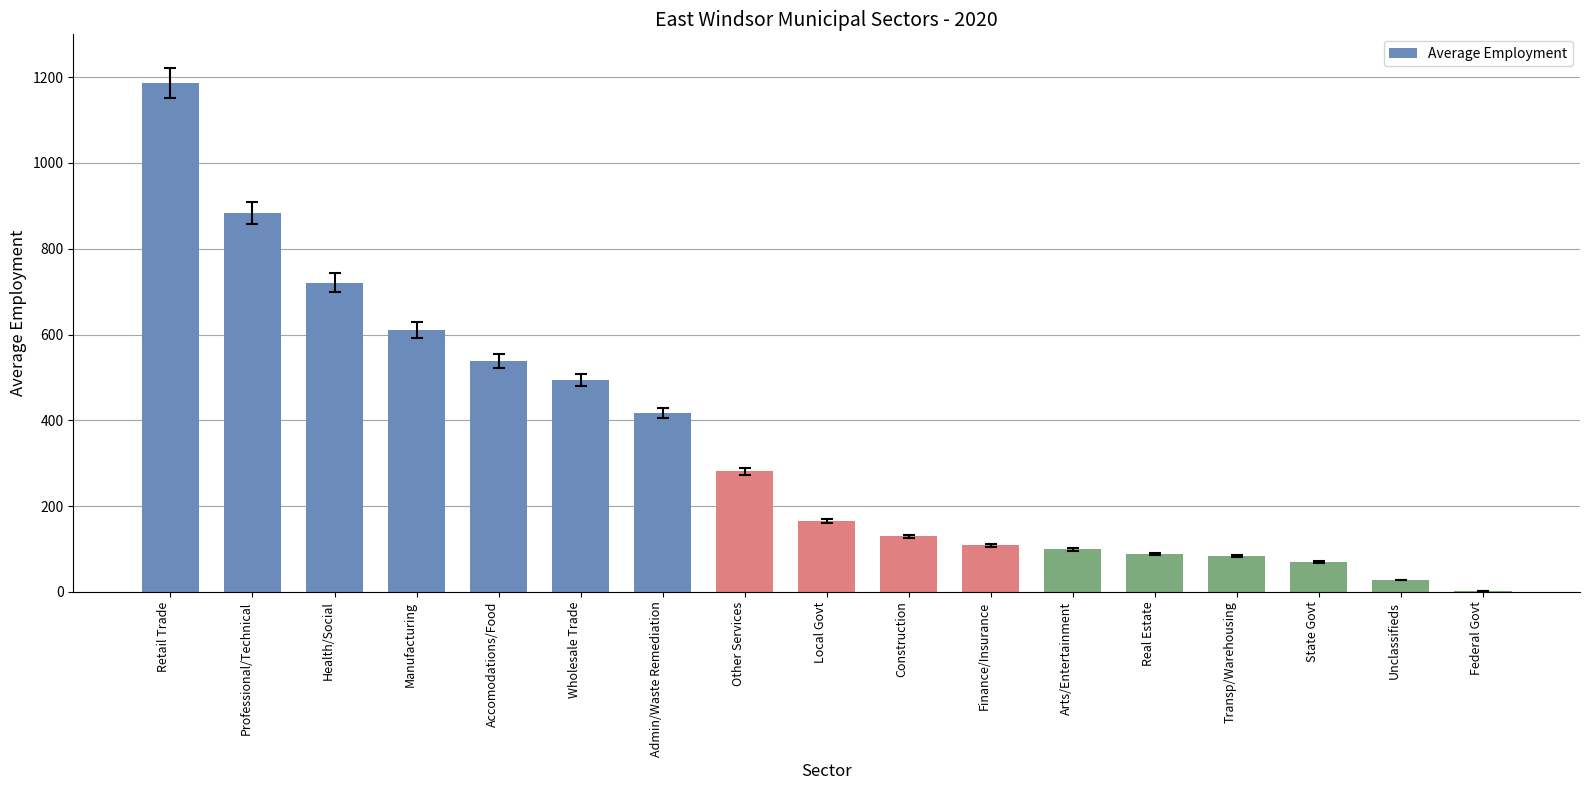

True or false: the data shows 1186.3 at Retail Trade.

True